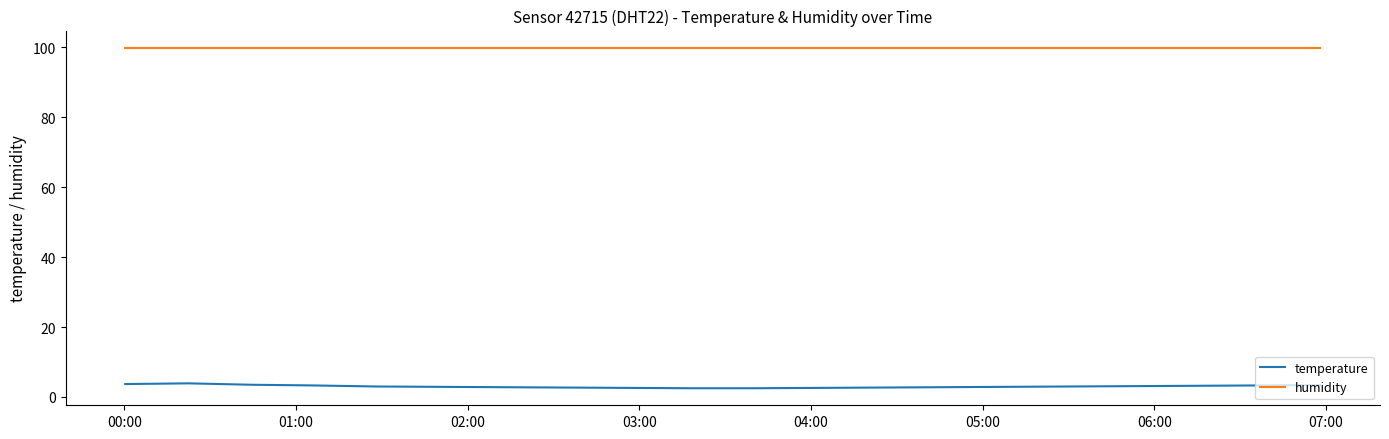

True or false: humidity and temperature cross at least once.

False